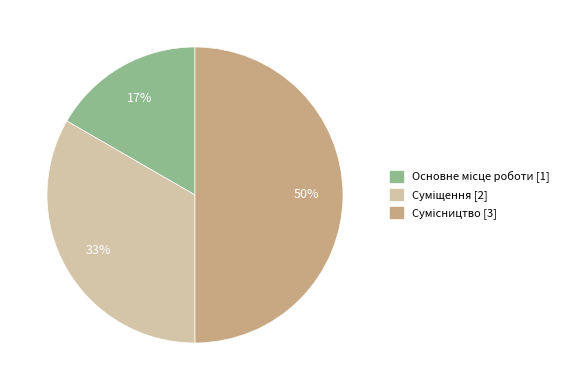

To the nearest percent, what is the average slice percentage?

33%